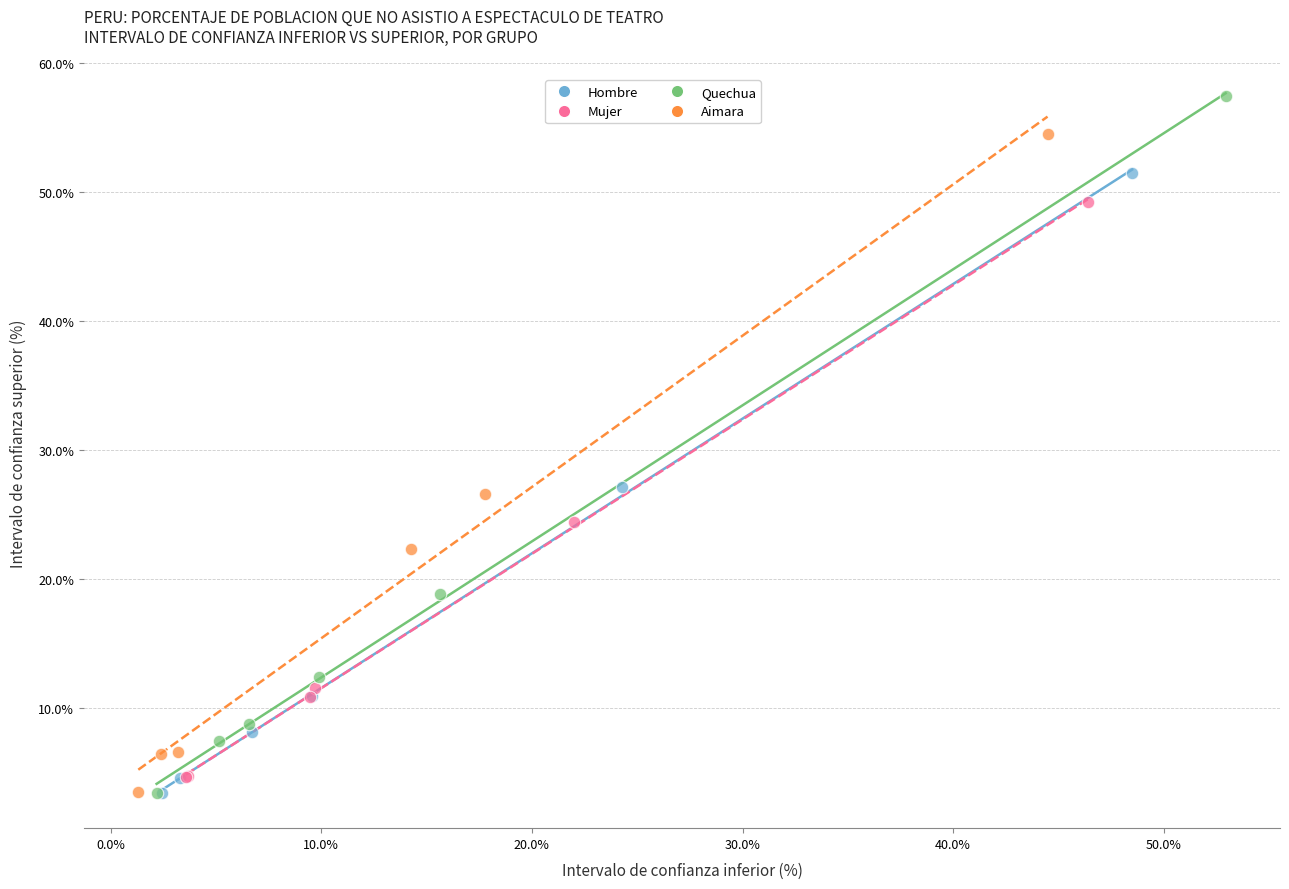

Which series contains the highest Y value?

Quechua